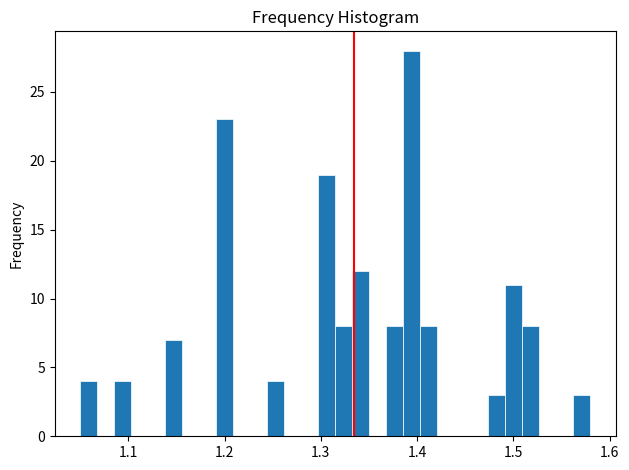

Around what value on the x-axis is the tallest bar? Give the approximate position of its centre, as read against the axis.

1.39